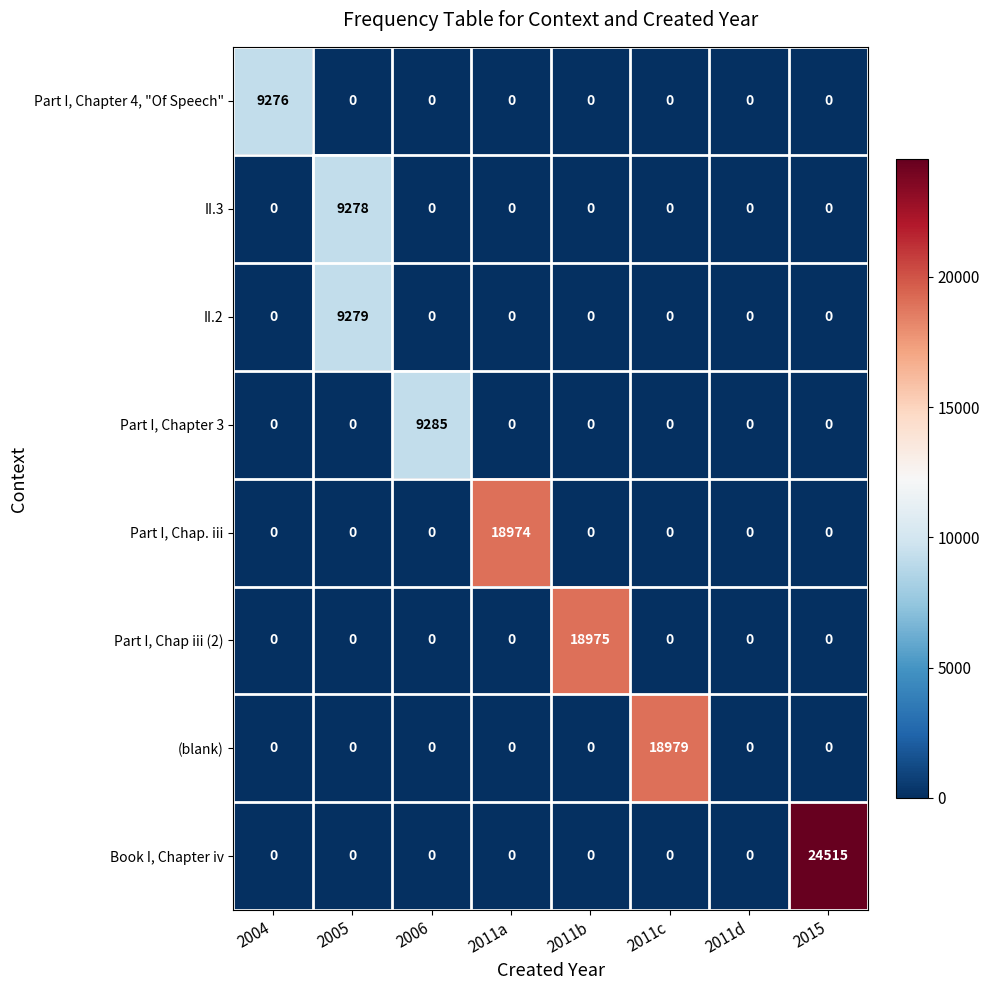

How many data points does each series have?

8